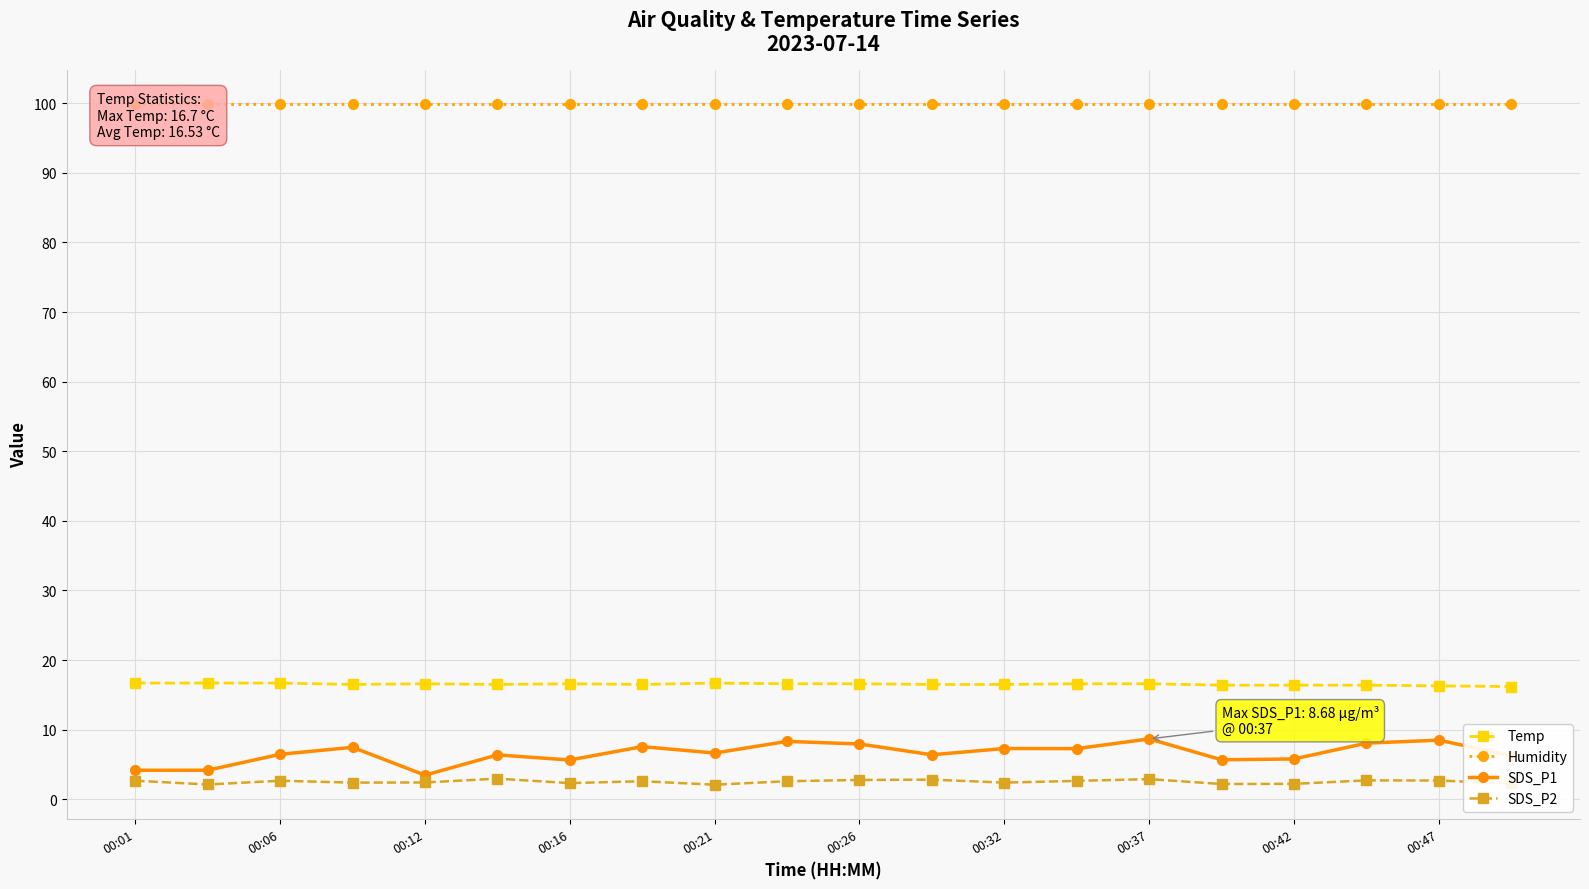

The value of Temp at 00:26 is 22.8. True or false?

False